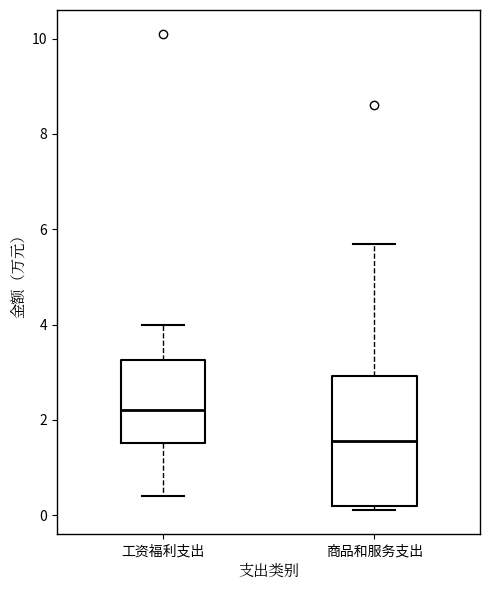

Reading left to right, read every box against the y-axis: the position of its median line, the range the box covers, and the ends of its whiskers. The values are not printed on the chart, so give them approximately, as read against the axis.

工资福利支出: median 2.2, box 1.6 to 3.2, whiskers 0.4 to 4.0
商品和服务支出: median 1.6, box 0.2 to 3.0, whiskers 0.2 (just below the box's lower edge) to 5.8